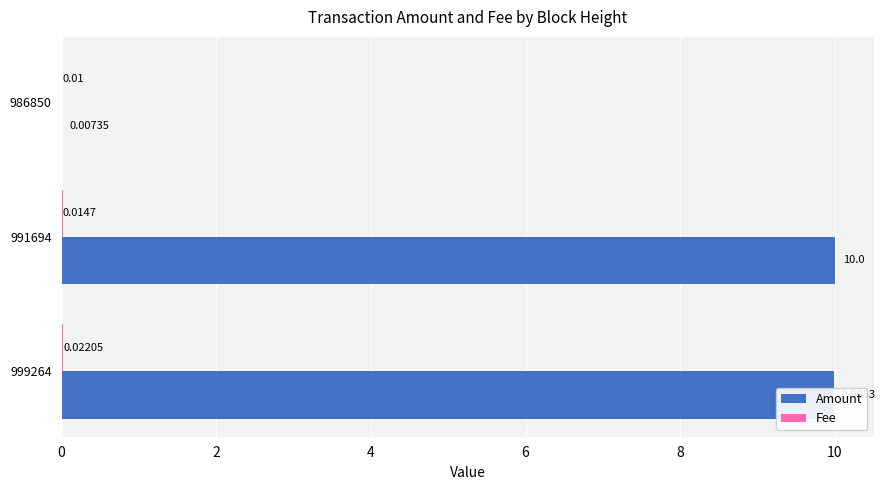

What is the total value across all series at 999264?

10.0